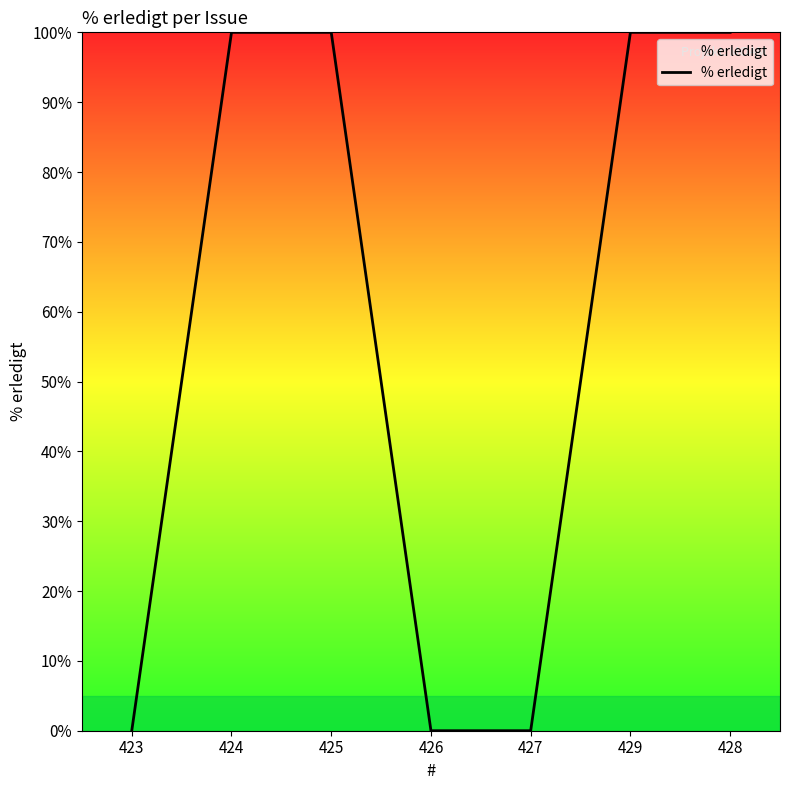

Between 423 and 425, which is larger?

425